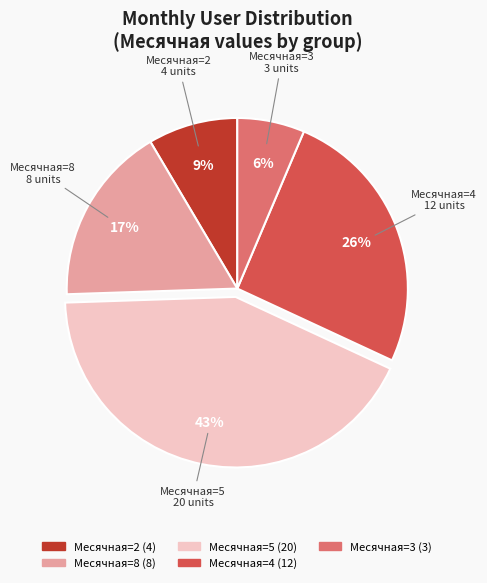

Is there any slice that represents more than half of the pie?

No